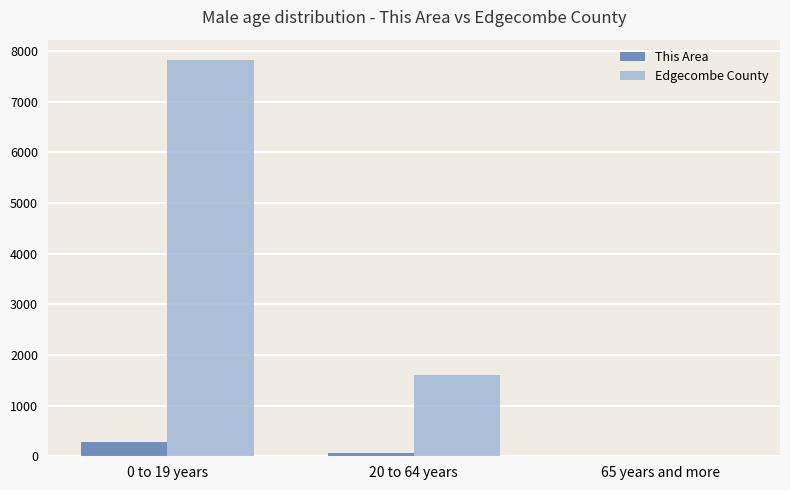

Are the bars grouped side by side (vs. stacked)?

Yes